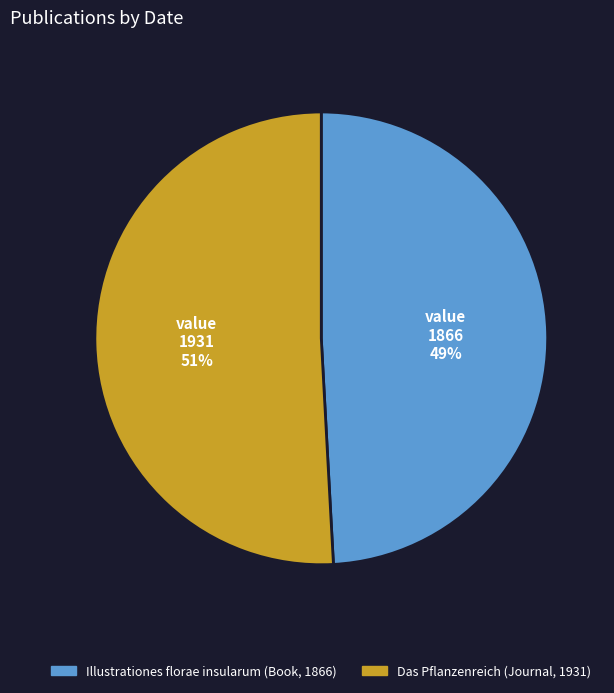

Rank the categories by value from highest to lowest.

Das Pflanzenreich (Journal, 1931), Illustrationes florae insularum (Book, 1866)